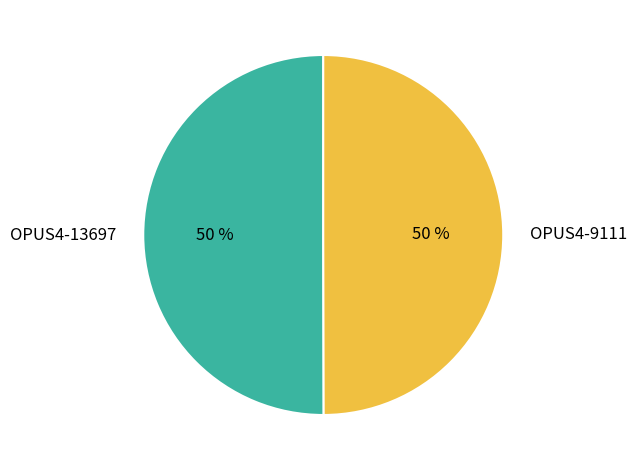

What is the ratio of the value at OPUS4-13697 to the value at OPUS4-9111?

1.0